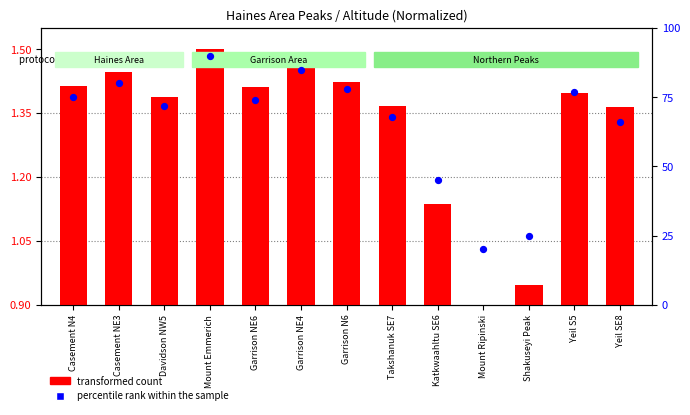

What are all the series names shown in the legend?

transformed count, percentile rank within the sample